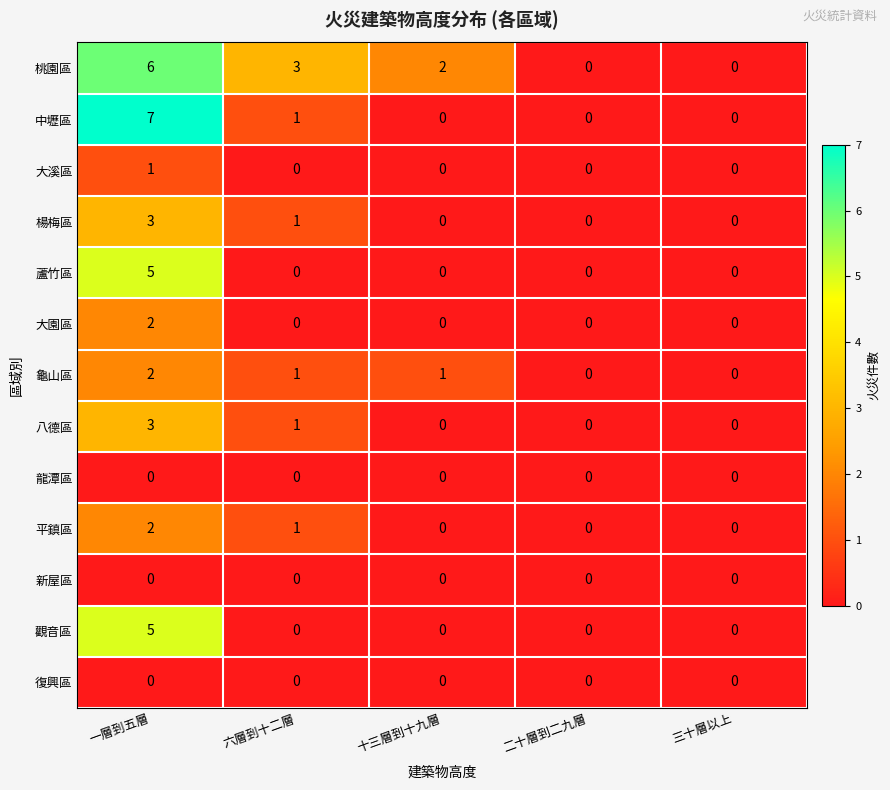

At which category does the chart reach its peak across all series?

一層到五層